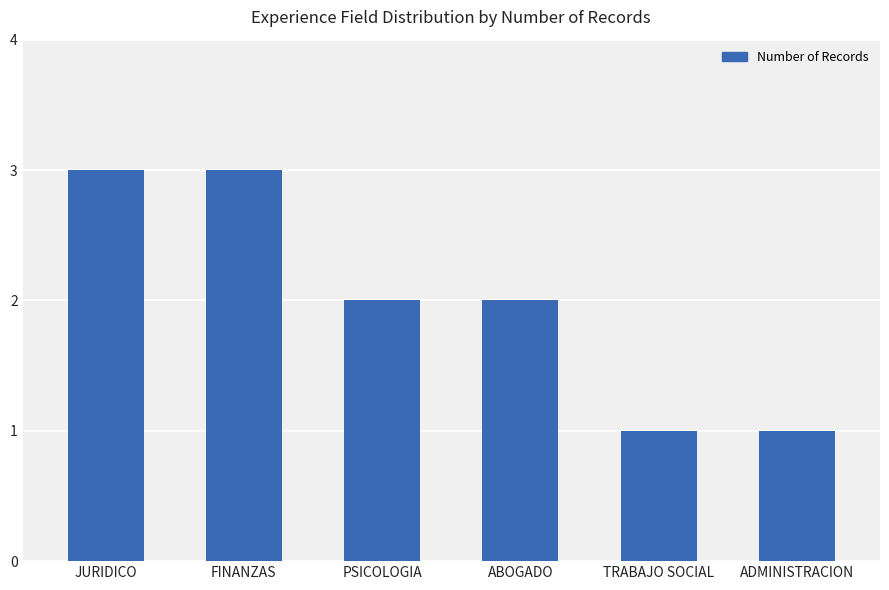

Reading left to right, what are all the values shown in this chart?

JURIDICO=3	FINANZAS=3	PSICOLOGIA=2	ABOGADO=2	TRABAJO SOCIAL=1	ADMINISTRACION=1